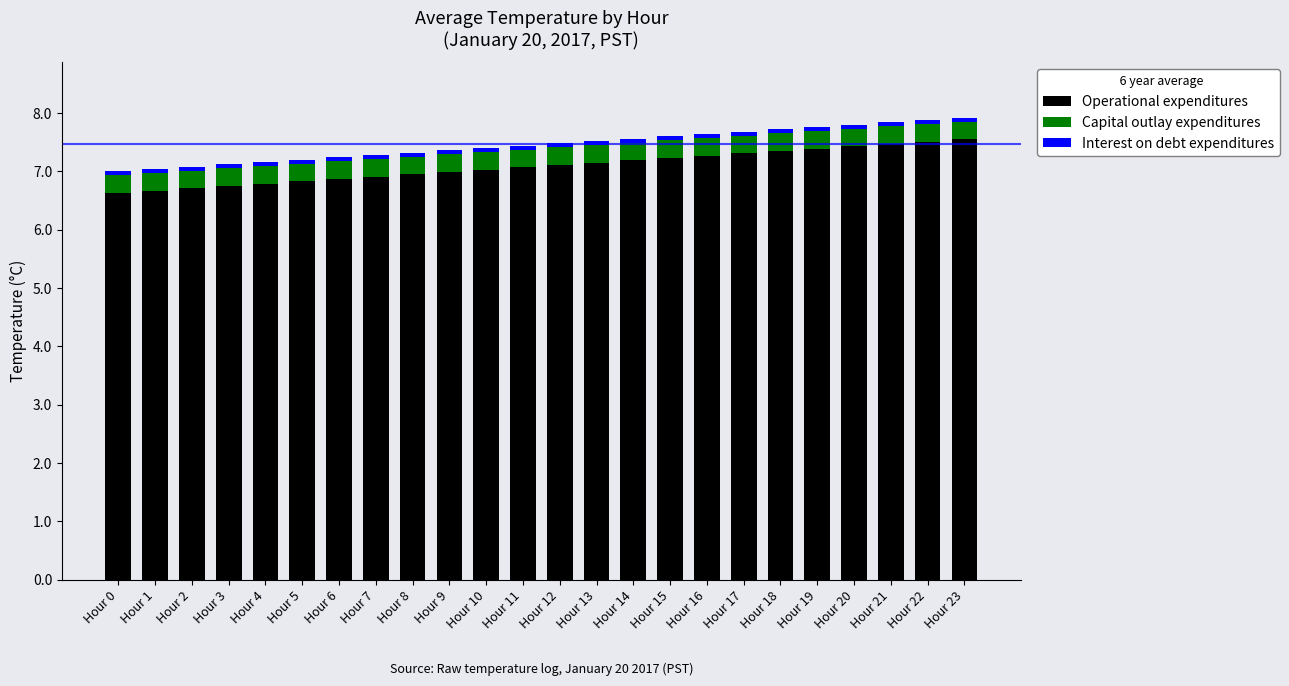

What is the value of the Operational expenditures bar at the 4th from the left?

6.8